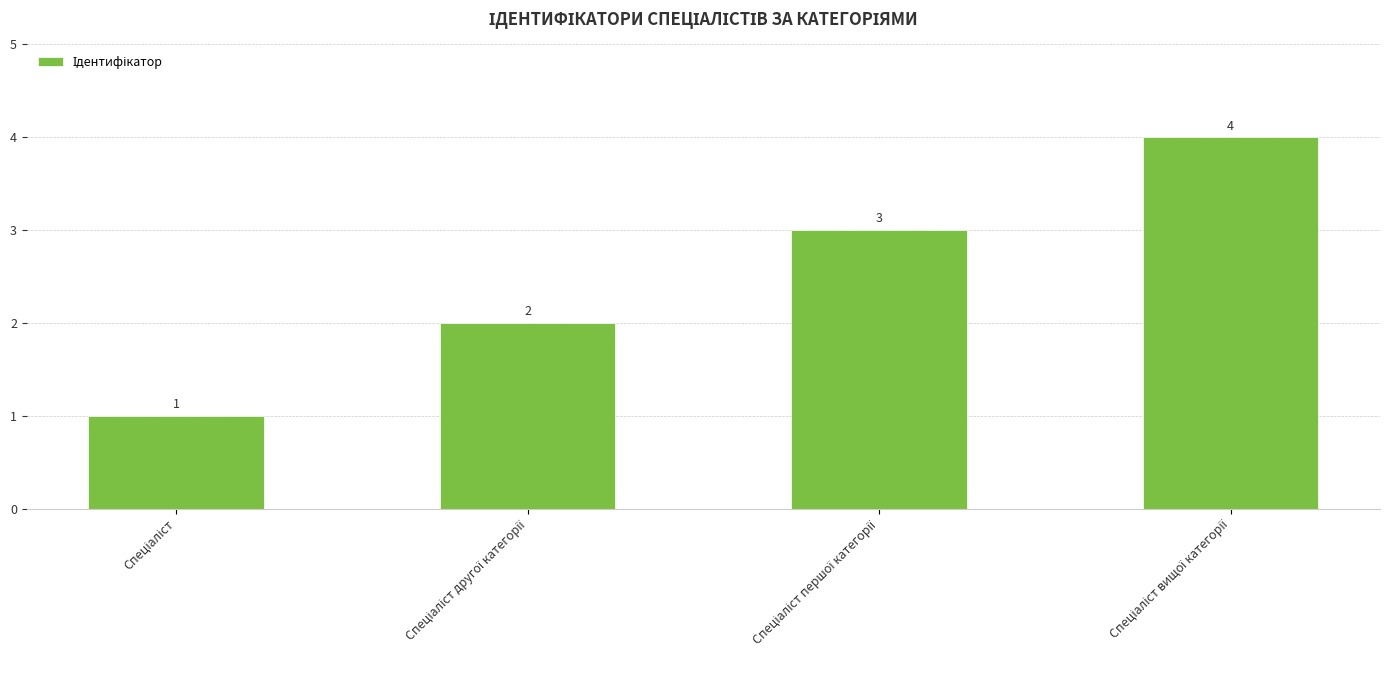

Count the values in the range 2 to 4.

3